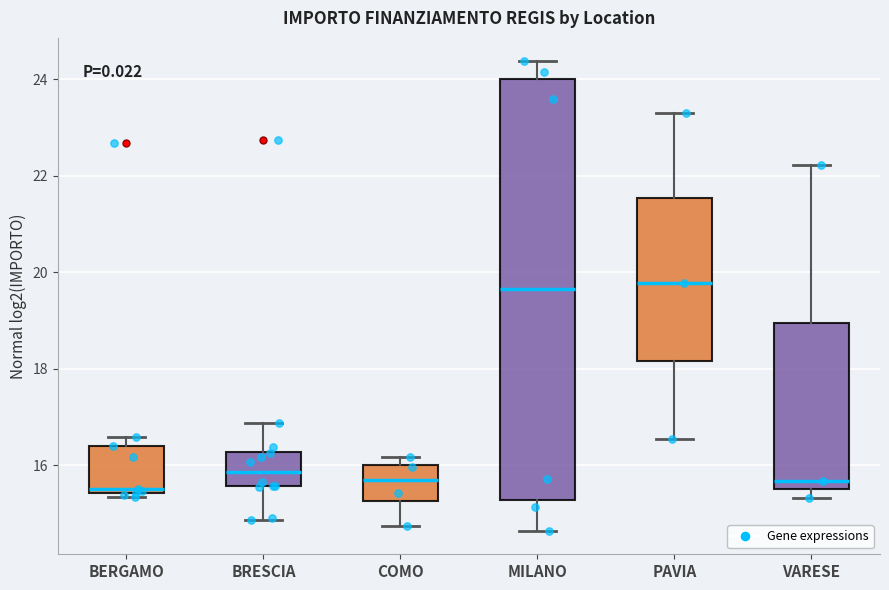

Comparing the boxes themselves (not the whiskers), which one is the tallest?

MILANO